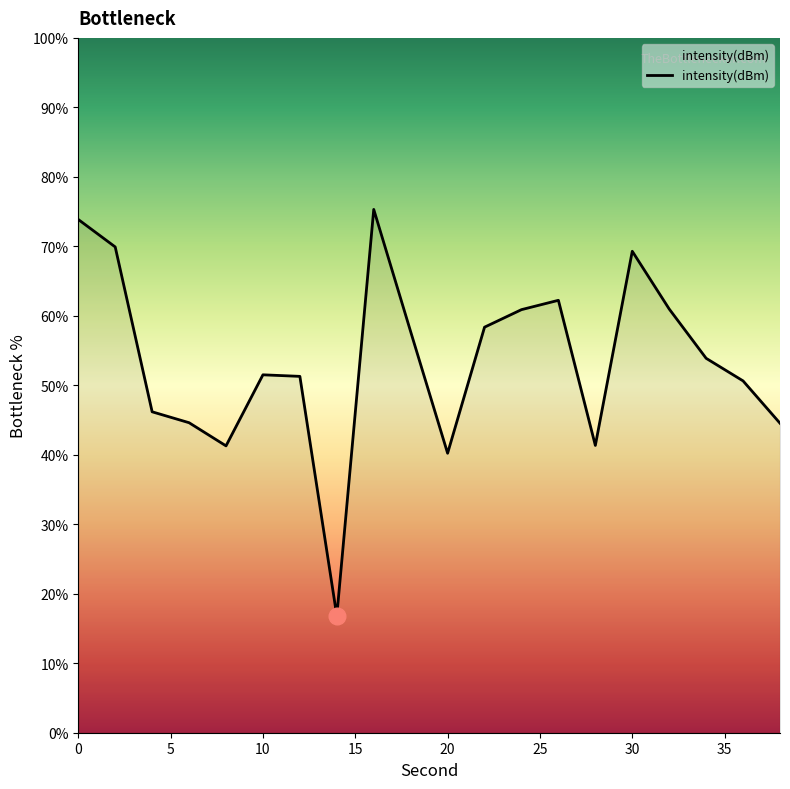

How many lines are shown in the chart?

1